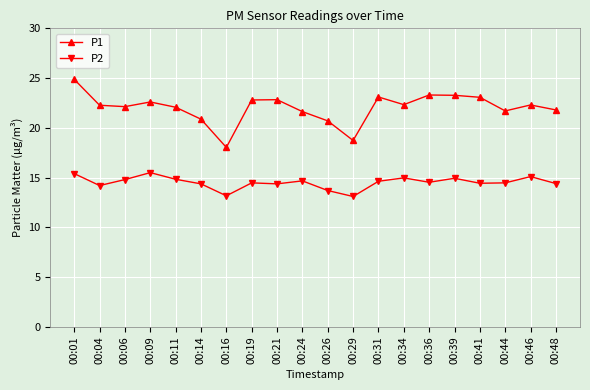

True or false: P1 and P2 intersect in this chart.

False